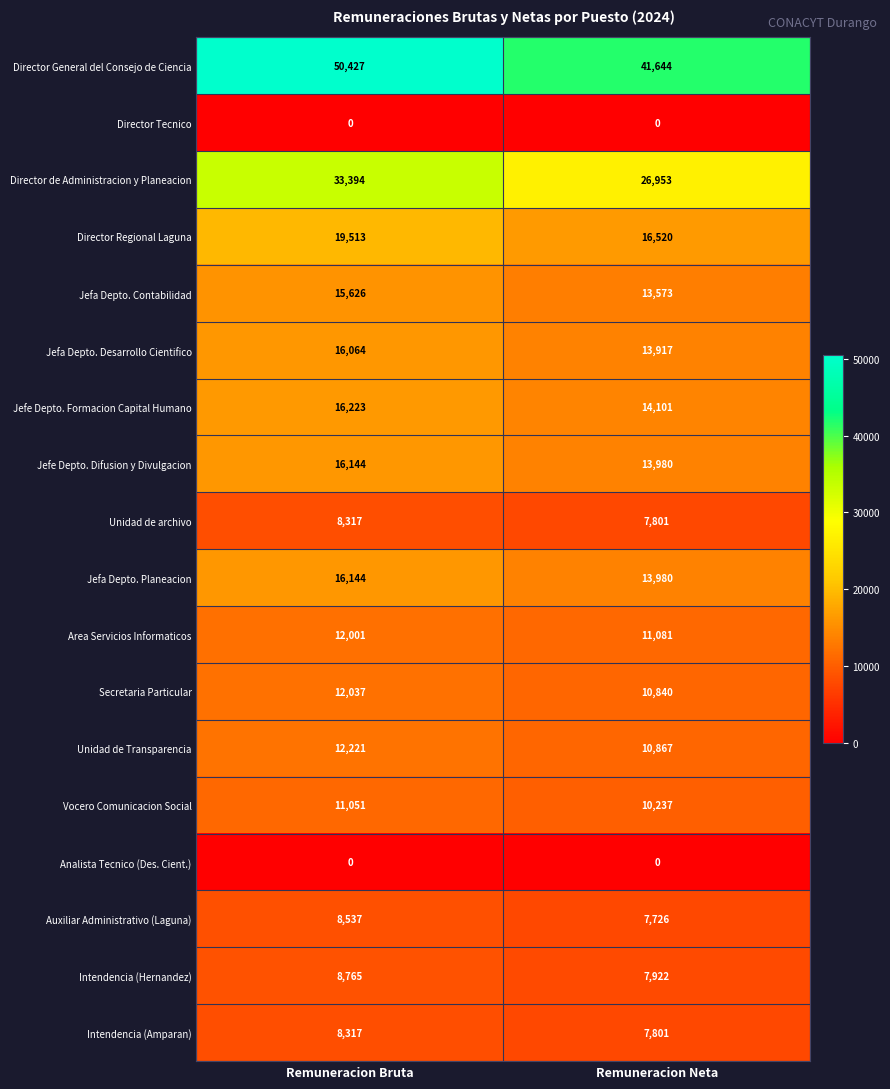

True or false: Director Regional Laguna has a value of 11491 at Remuneracion Bruta.

False